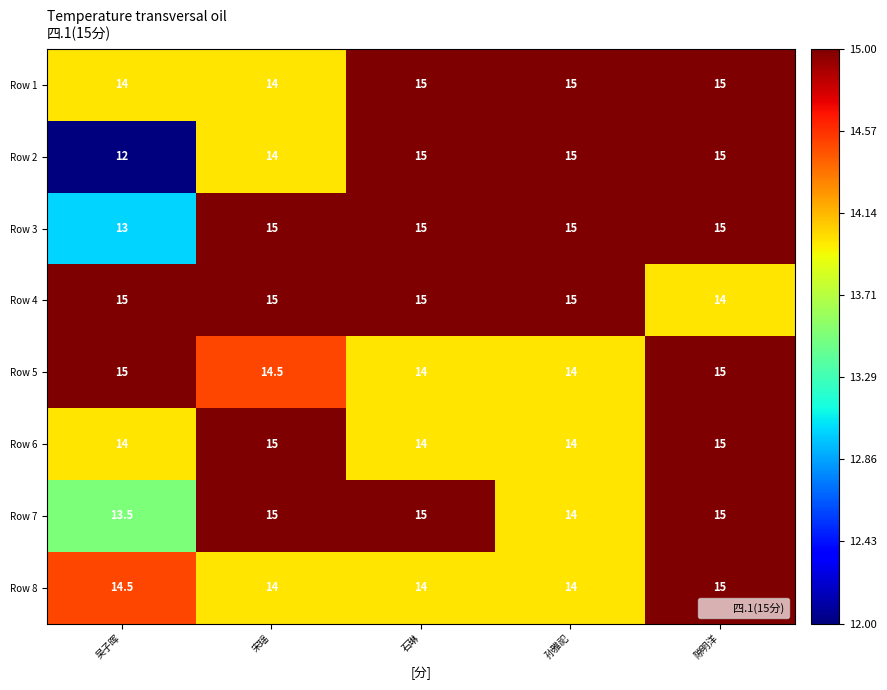

Which series has the widest spread of values?

Row 2